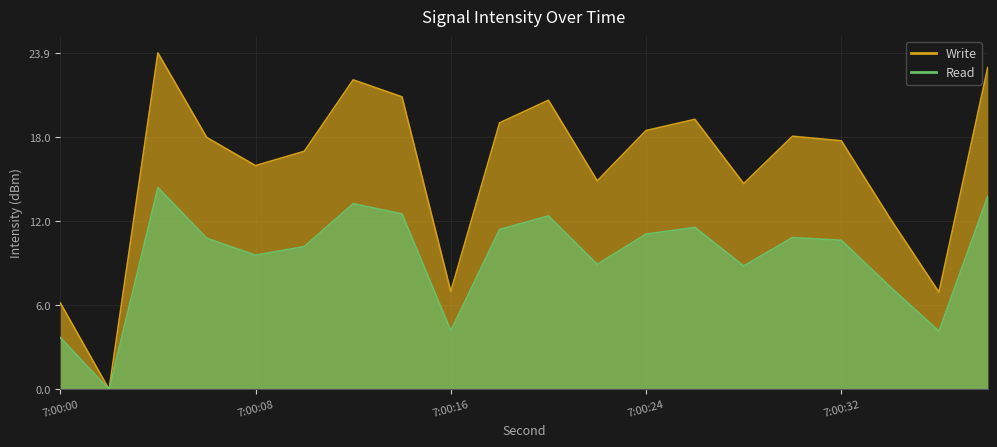

What is the sum of the Write (intensity dBm) values at 26 and 0?

25.4